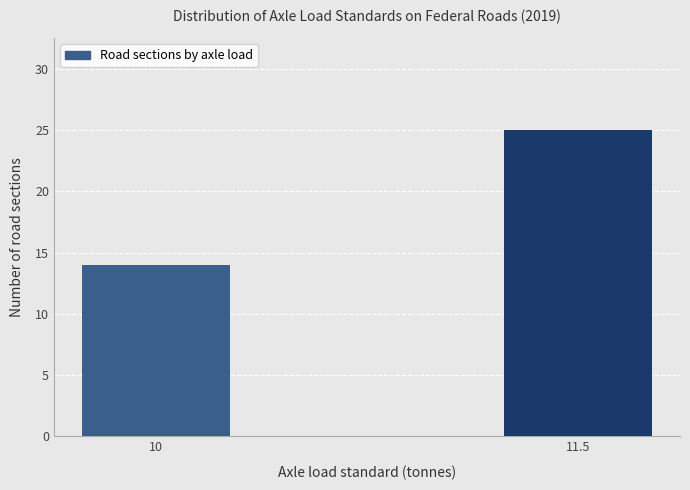

The chart shows a value of 25 at 11.5. True or false?

True